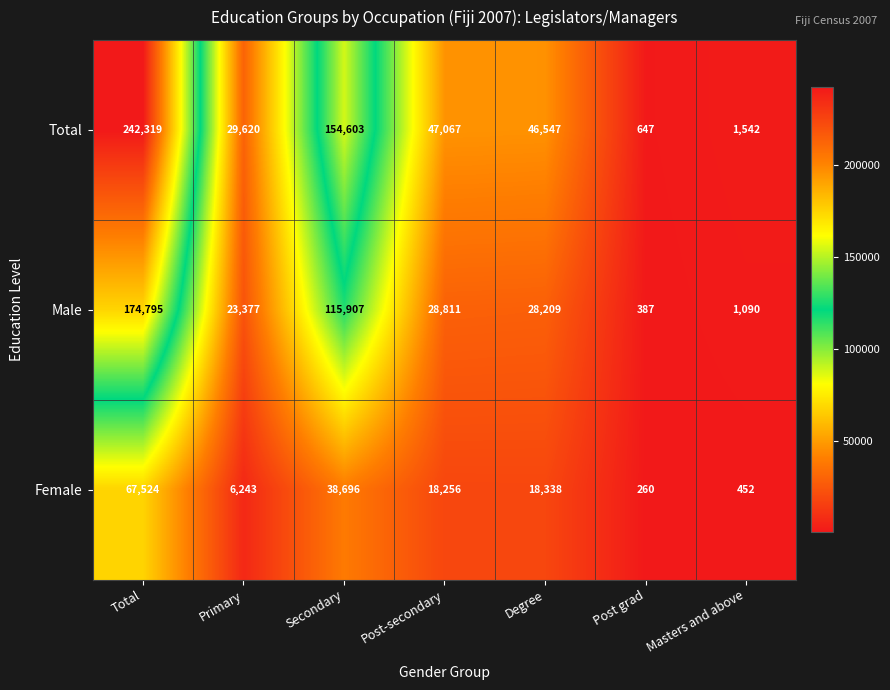

The value of Female at Total is 97478. True or false?

False